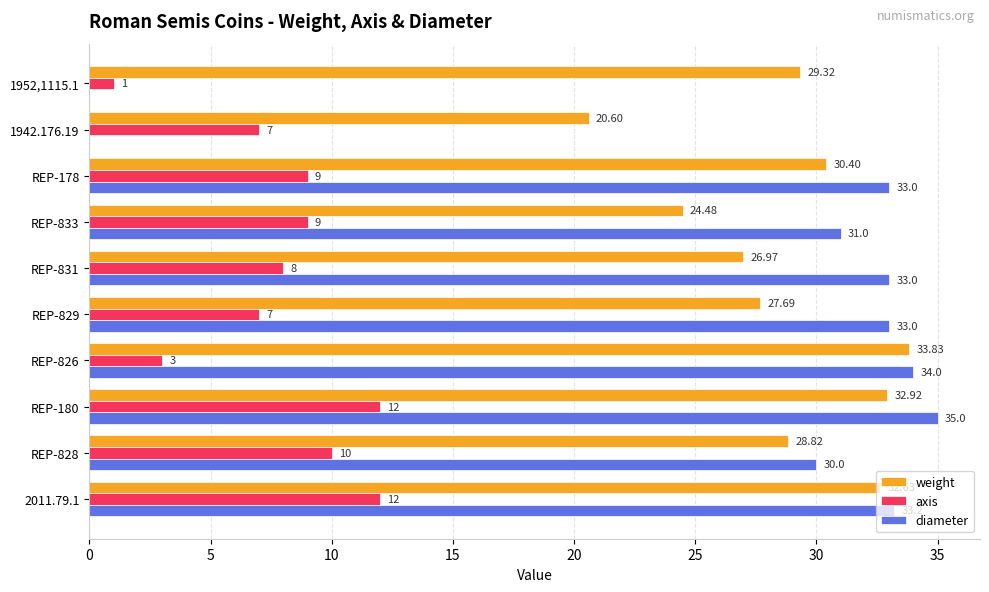

Between REP-828 and REP-831, which series saw the biggest shift?

diameter